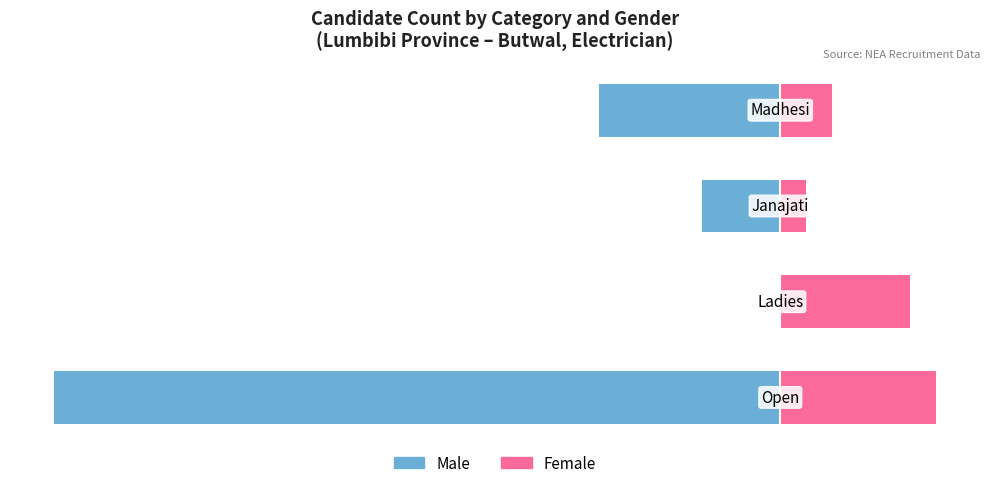

The value of Male at 0 is -8. True or false?

False